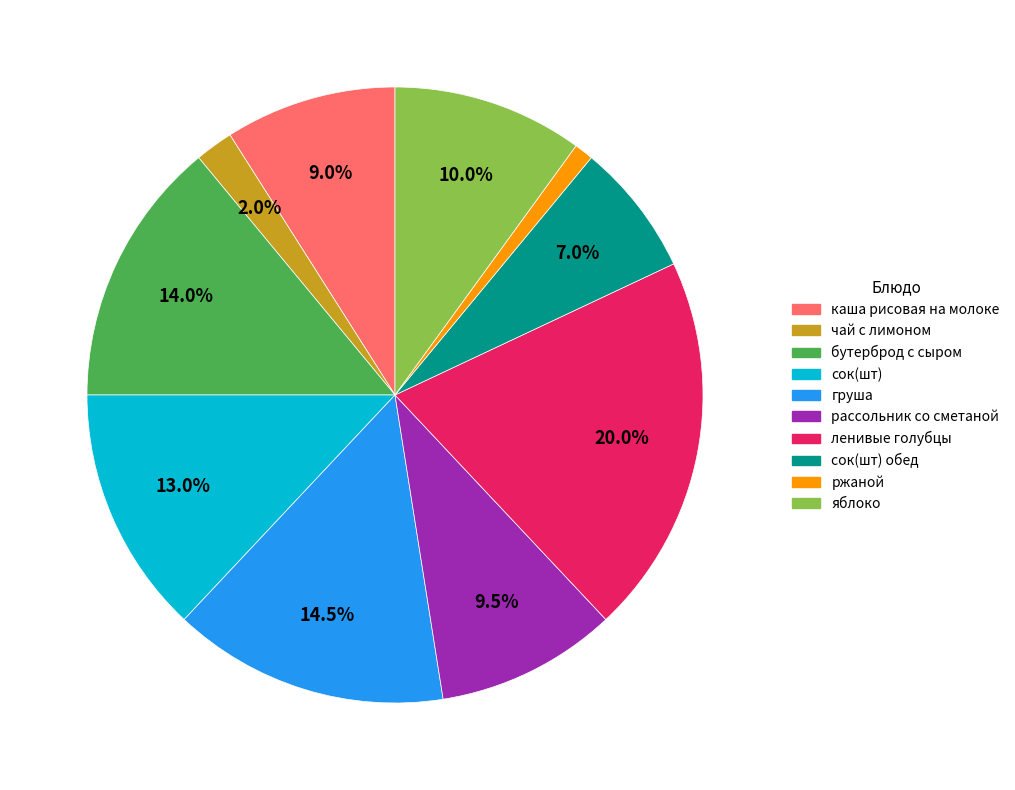

To the nearest percent, what is the difference between the largest and smallest slice percentages?

19%